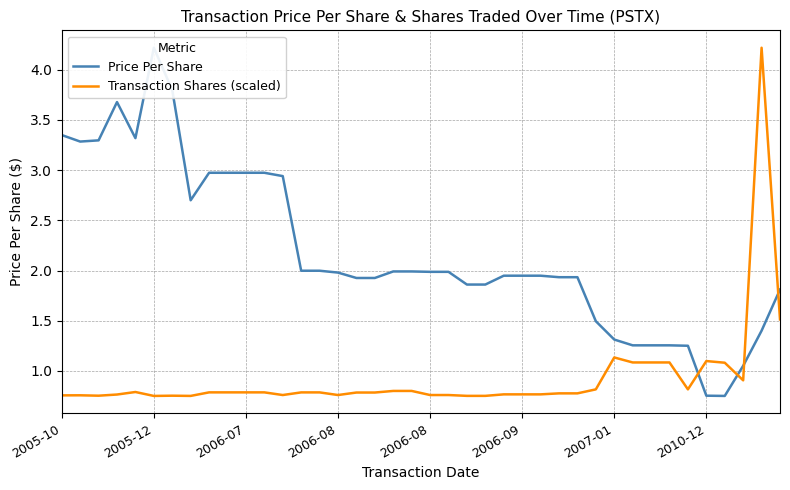

What is the approximate value of Price Per Share at 19?

2.0